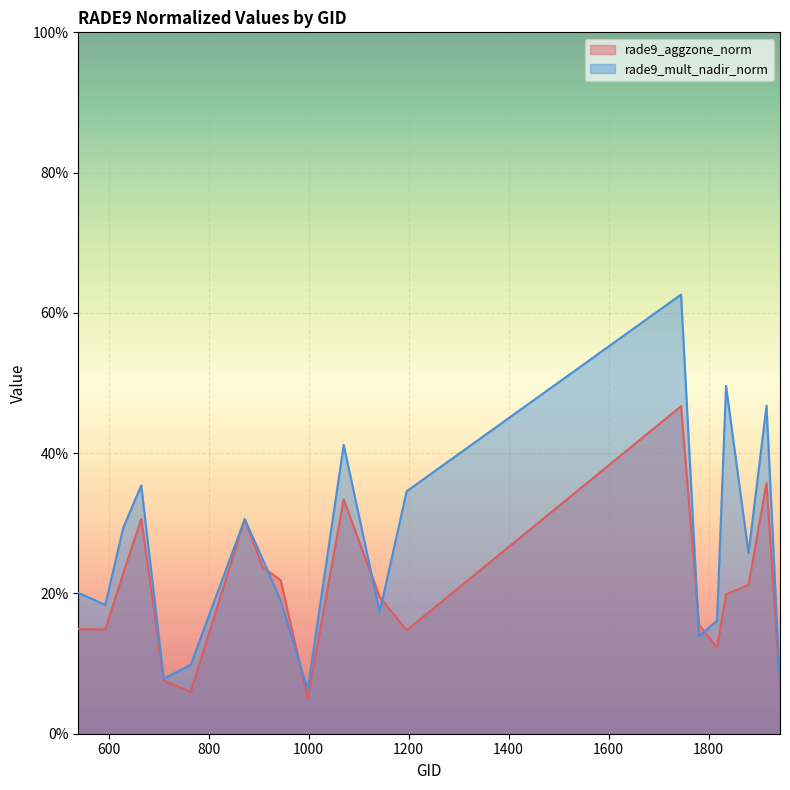

What is the difference between the maximum and second lowest values in the rade9_mult_nadir_norm series?

55.9